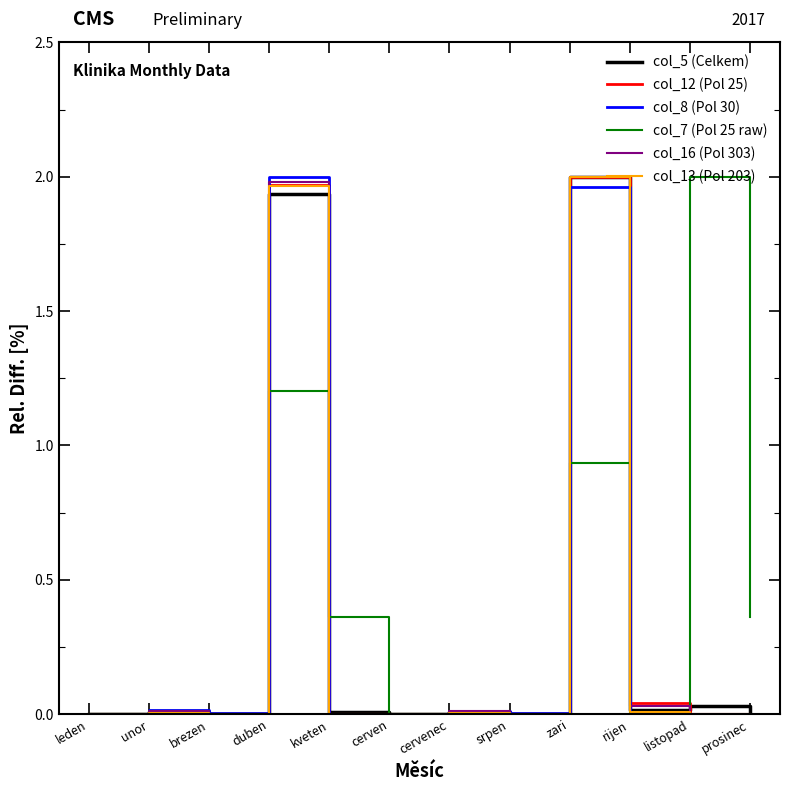

What is the average value of the col_16 (Pol 303) series?

0.3